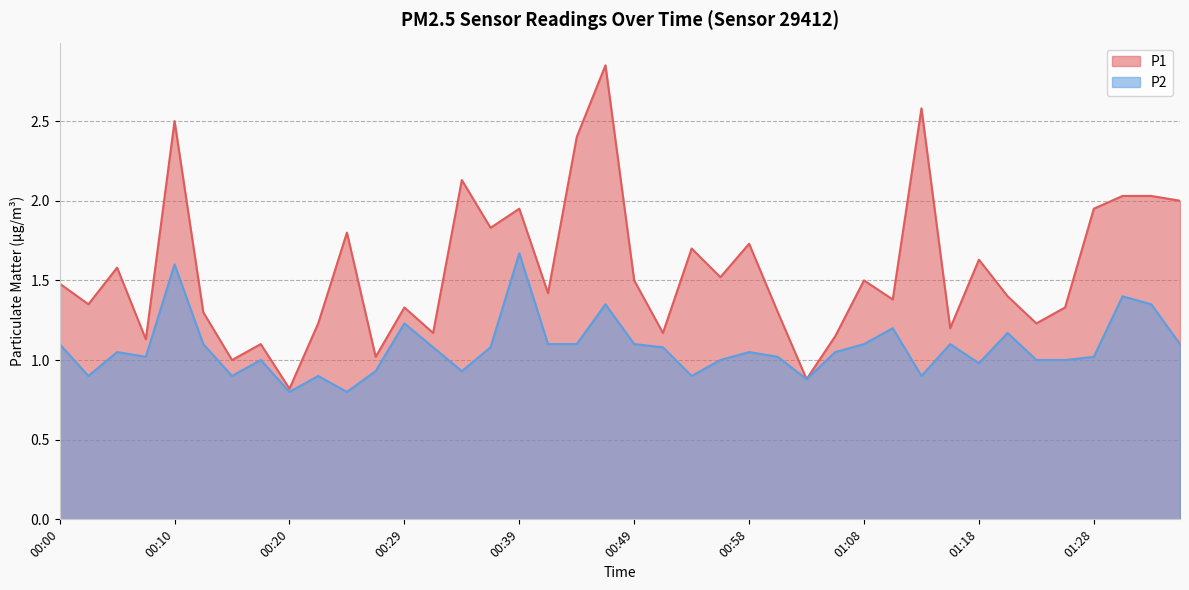

What is the sum of all P2 values?

43.0